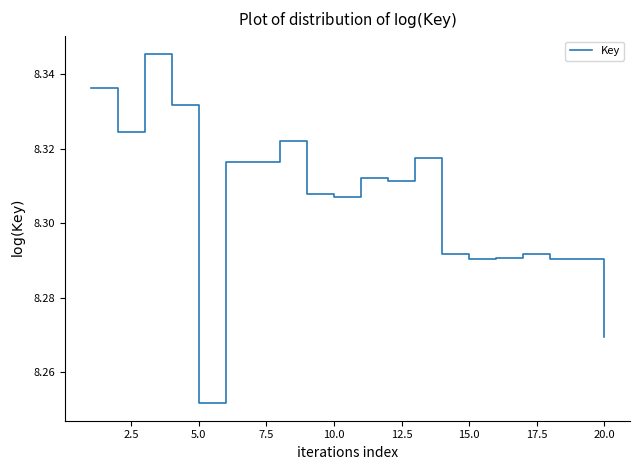

Which category has the lowest value across all series?

5.0